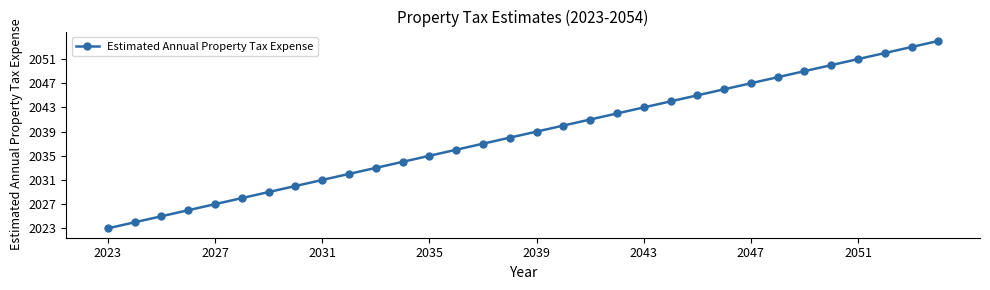

Reading left to right, what are all the values shown in this chart?

2023	2024	2025	2026	2027	2028	2029	2030	2031	2032	2033	2034	2035	2036	2037	2038	2039	2040	2041	2042	2043	2044	2045	2046	2047	2048	2049	2050	2051	2052	2053	2054